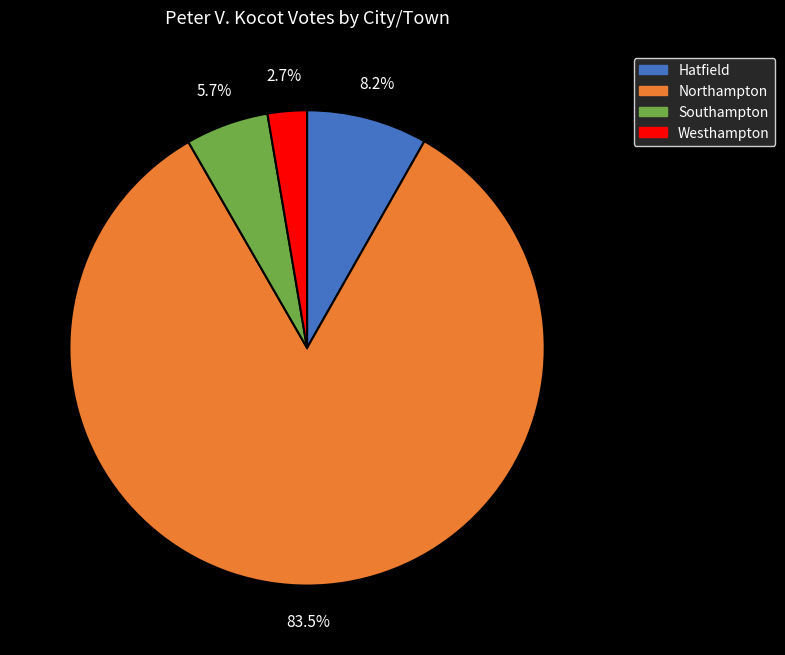

To the nearest percent, what percentage of the pie is Hatfield?

8%